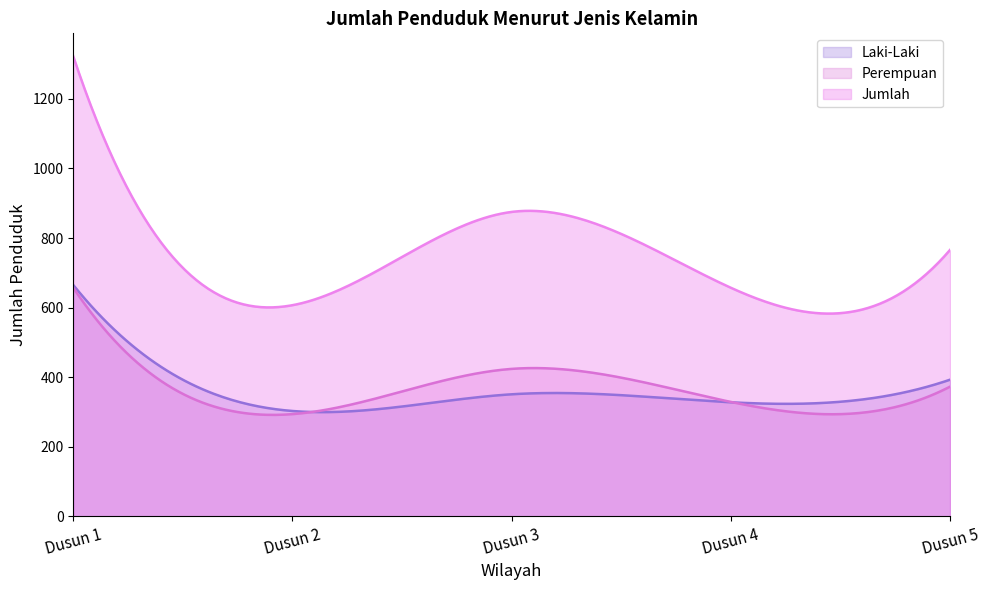

How many values in the Laki-Laki series exceed 351?

2